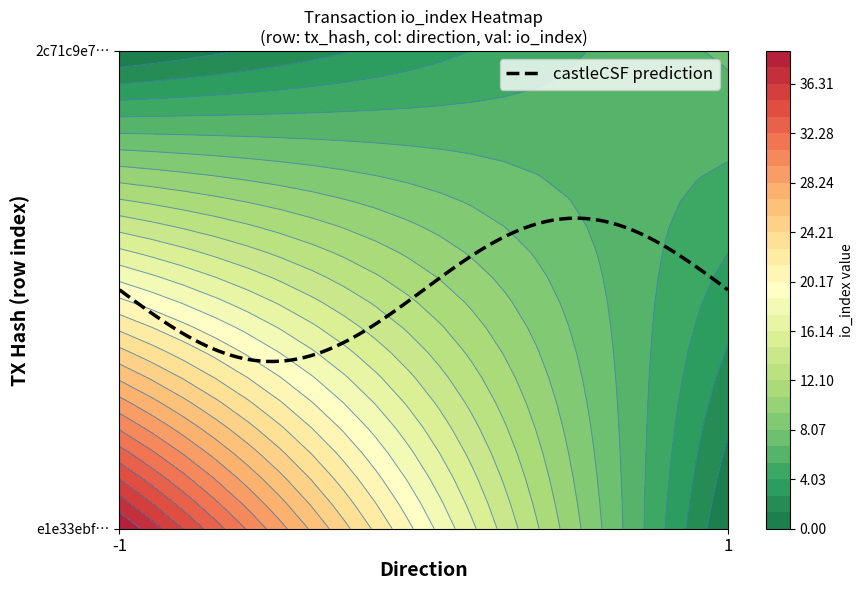

List the series in order of their overall mean, lowest first.

2c71c9e7223f1572389c7262056bea20c7841ac, e1e33ebf5e87245273c4d4abfec4f2faca6ce01